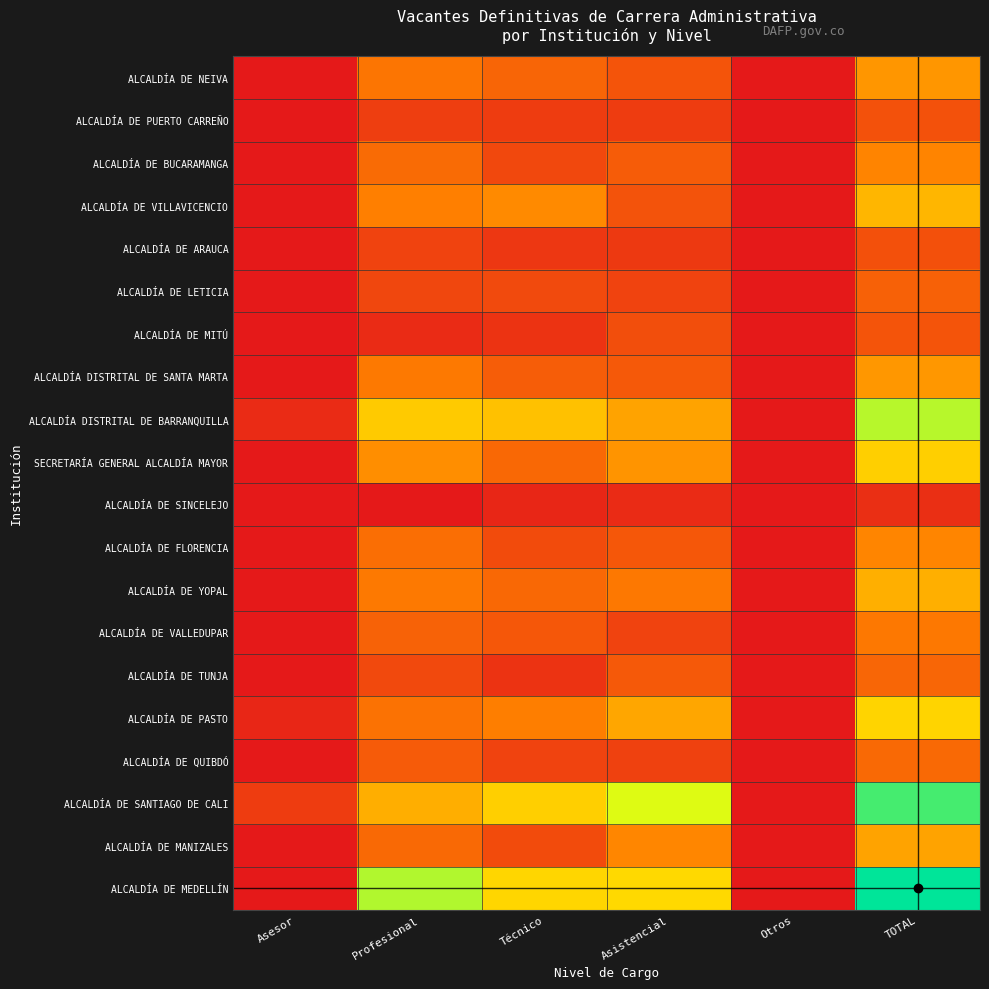

At Asesor, list the series in order from smallest to largest.

ALCALDÍA DE NEIVA, ALCALDÍA DE PUERTO CARREÑO, ALCALDÍA DE BUCARAMANGA, ALCALDÍA DE VILLAVICENCIO, ALCALDÍA DE ARAUCA, ALCALDÍA DE LETICIA, ALCALDÍA DE MITÚ, ALCALDÍA DISTRITAL DE SANTA MARTA, SECRETARÍA GENERAL ALCALDÍA MAYOR, ALCALDÍA DE SINCELEJO, ALCALDÍA DE FLORENCIA, ALCALDÍA DE YOPAL, ALCALDÍA DE VALLEDUPAR, ALCALDÍA DE TUNJA, ALCALDÍA DE QUIBDÓ, ALCALDÍA DE MANIZALES, ALCALDÍA DE MEDELLÍN, ALCALDÍA DE PASTO, ALCALDÍA DISTRITAL DE BARRANQUILLA, ALCALDÍA DE SANTIAGO DE CALI